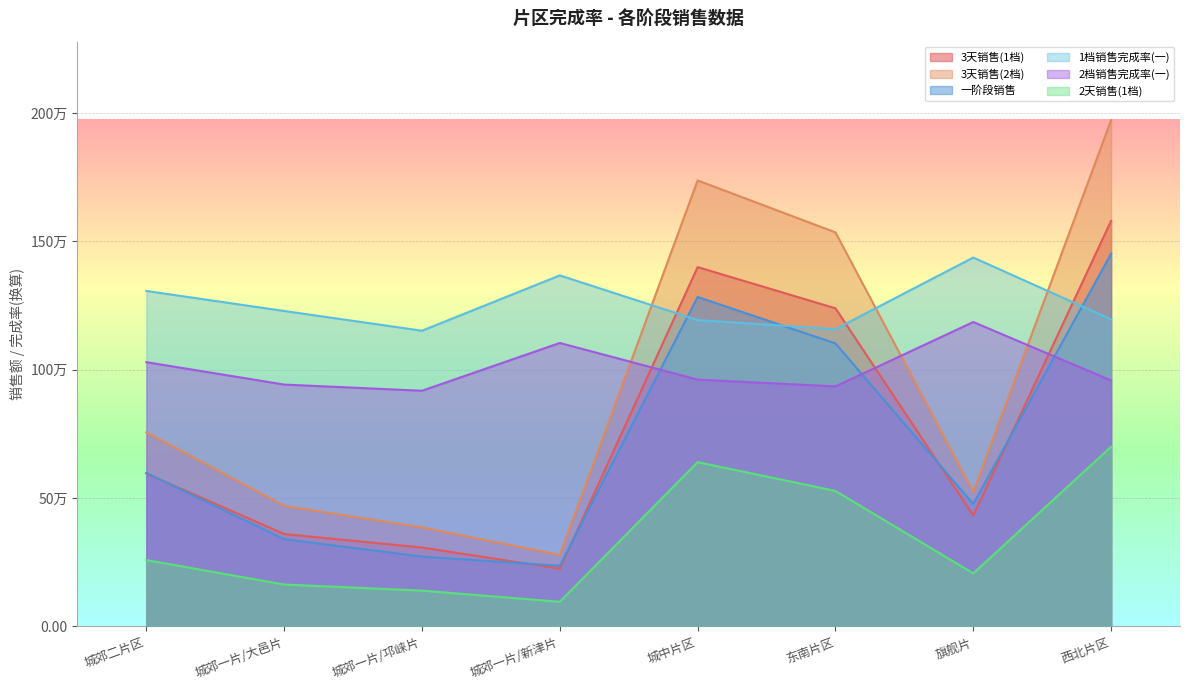

What is the label of the 4th point from the right?

城中片区